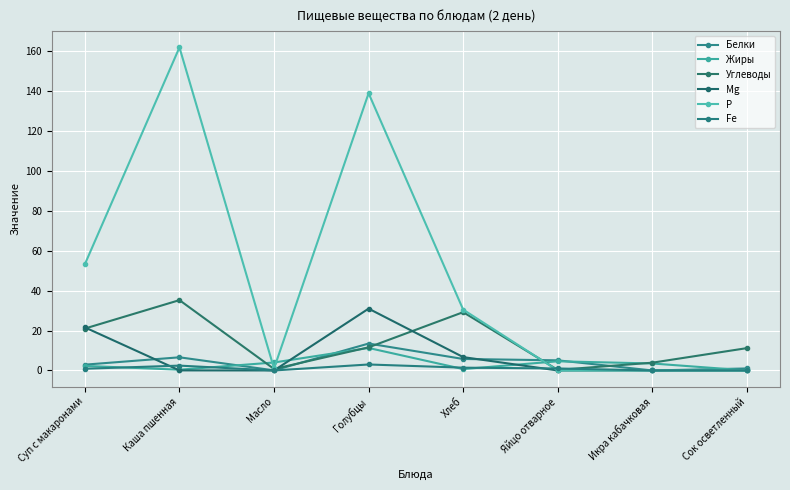

What is the difference between the Fe values at Суп с макаронами and Хлеб?

0.5